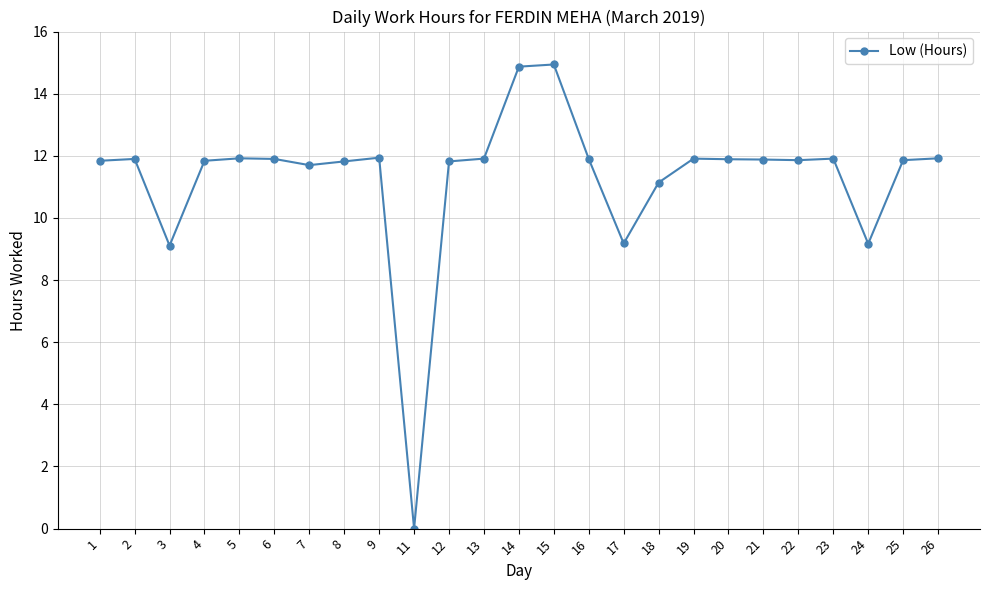

What is the change in value from 18 to 21?

+0.7